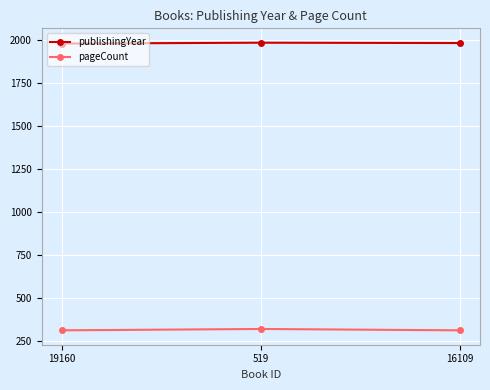

What are all the series names shown in the legend?

publishingYear, pageCount